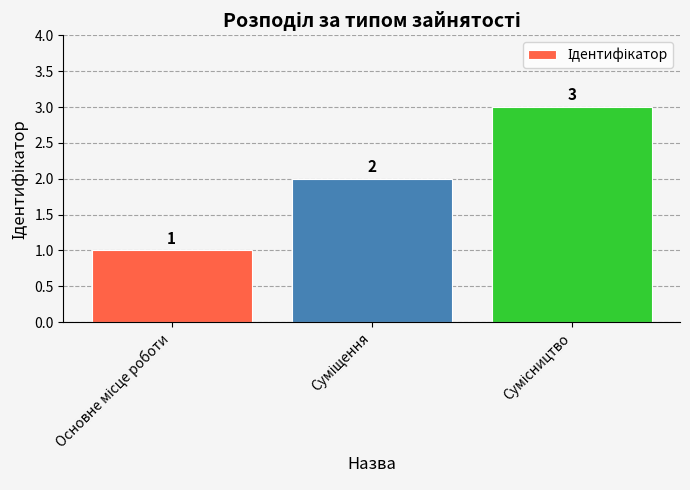

What is the maximum value shown in the chart?

3